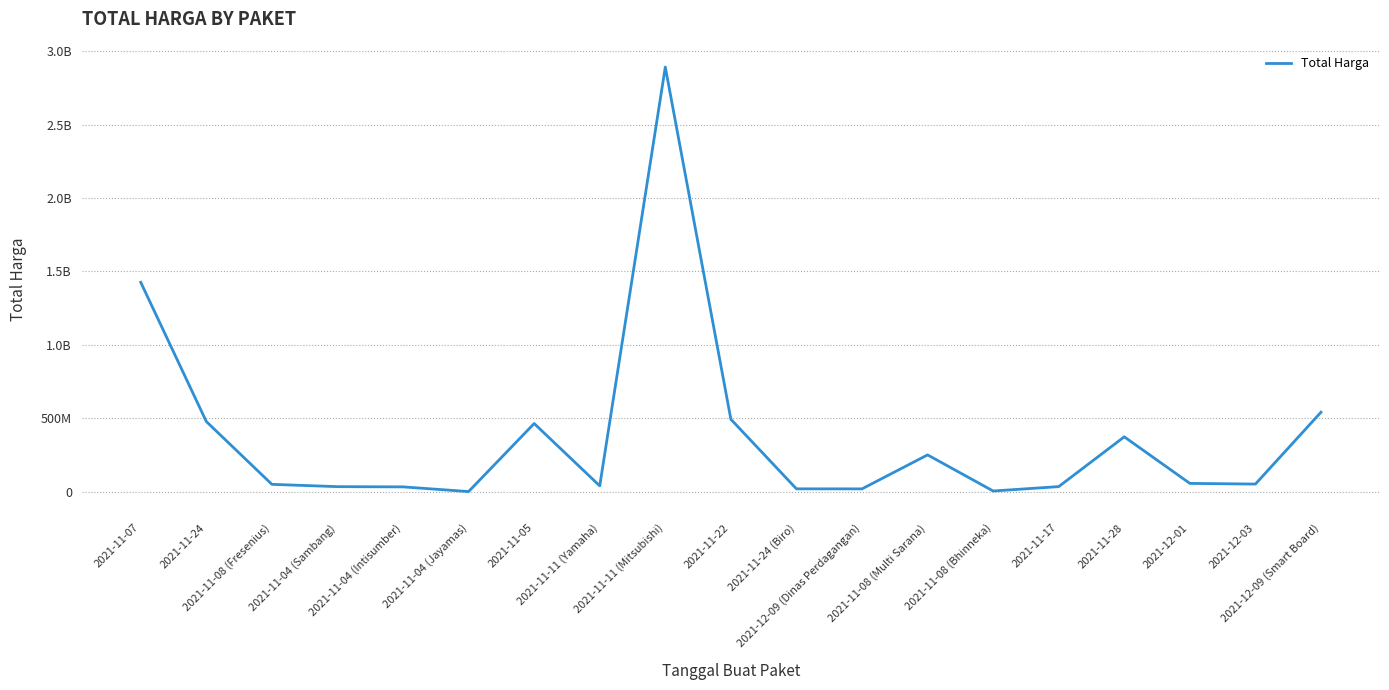

Is this an area chart (filled region under the line)?

No